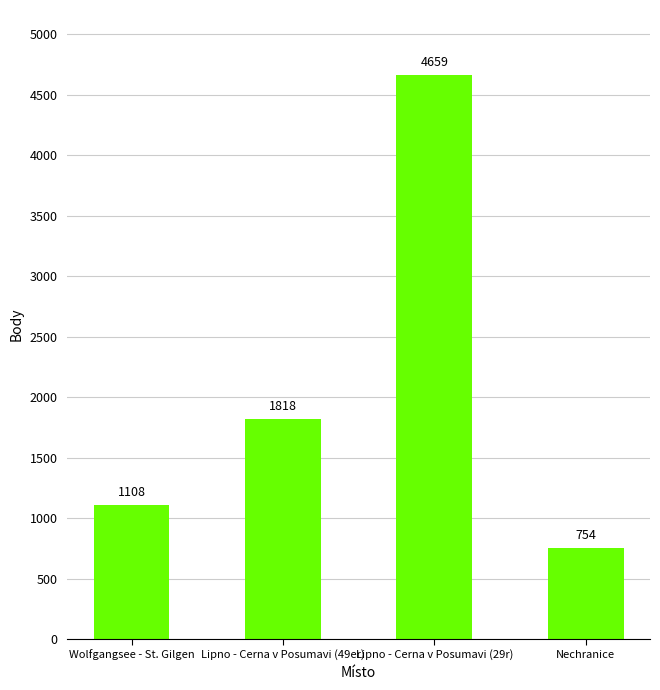

List the labels in order of value, smallest first.

Nechranice, Wolfgangsee - St. Gilgen, Lipno - Cerna v Posumavi (49er), Lipno - Cerna v Posumavi (29r)